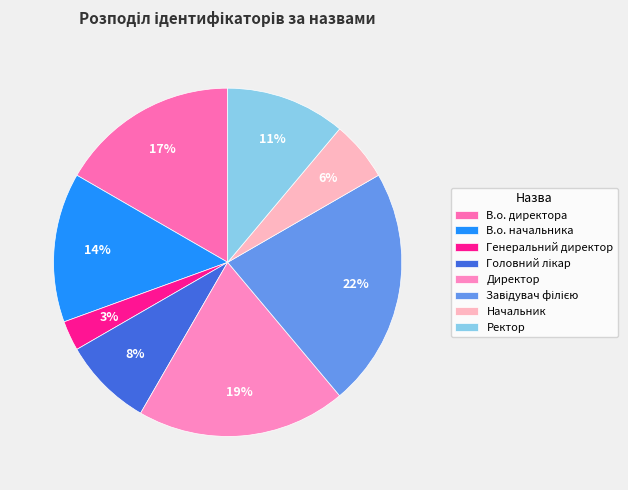

How many slices are in this pie chart?

8